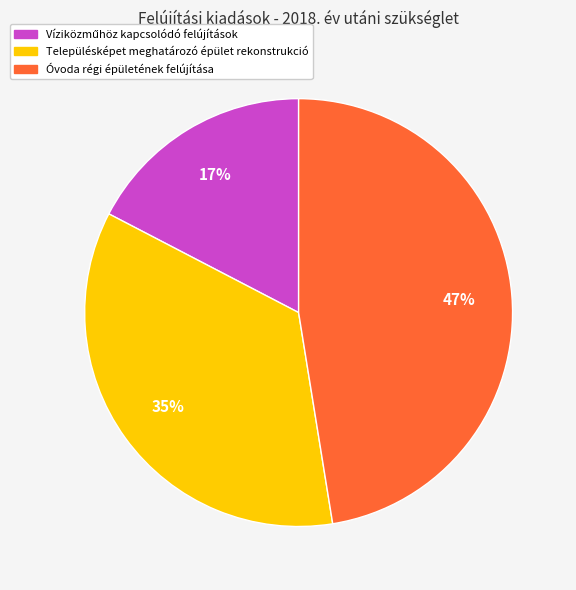

What is the largest slice in the pie chart?

Óvoda régi épületének felújítása